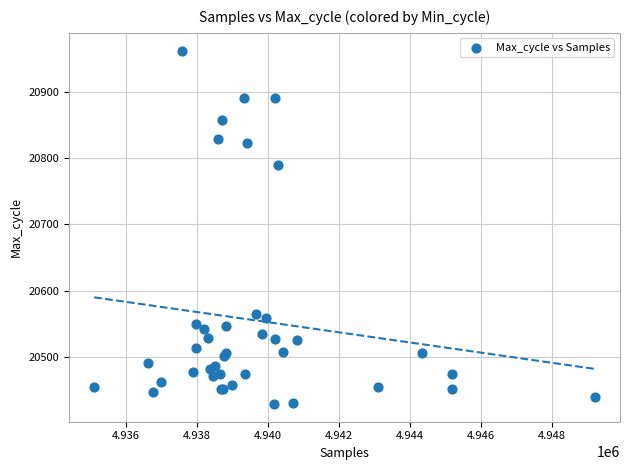

What Y value in the scatter plot is closest to 20695?

20790